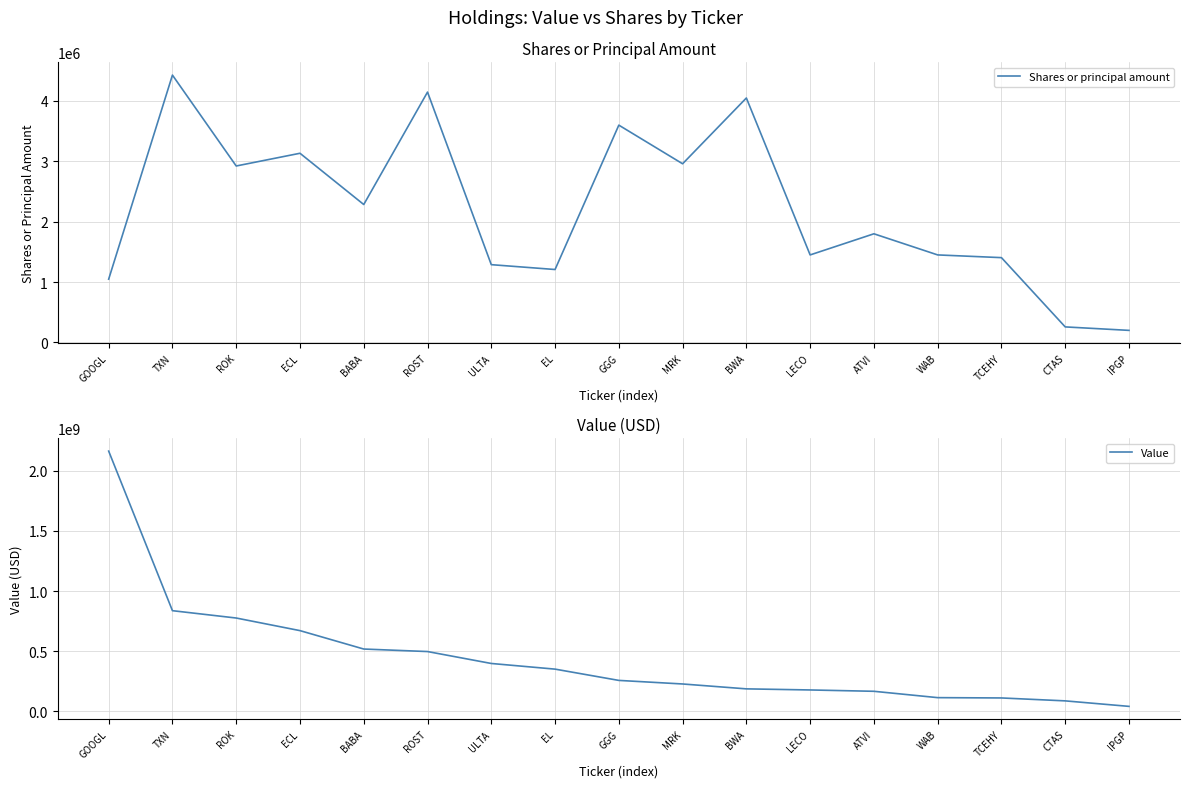

Which series changed the most between GOOGL and ROK?

Value